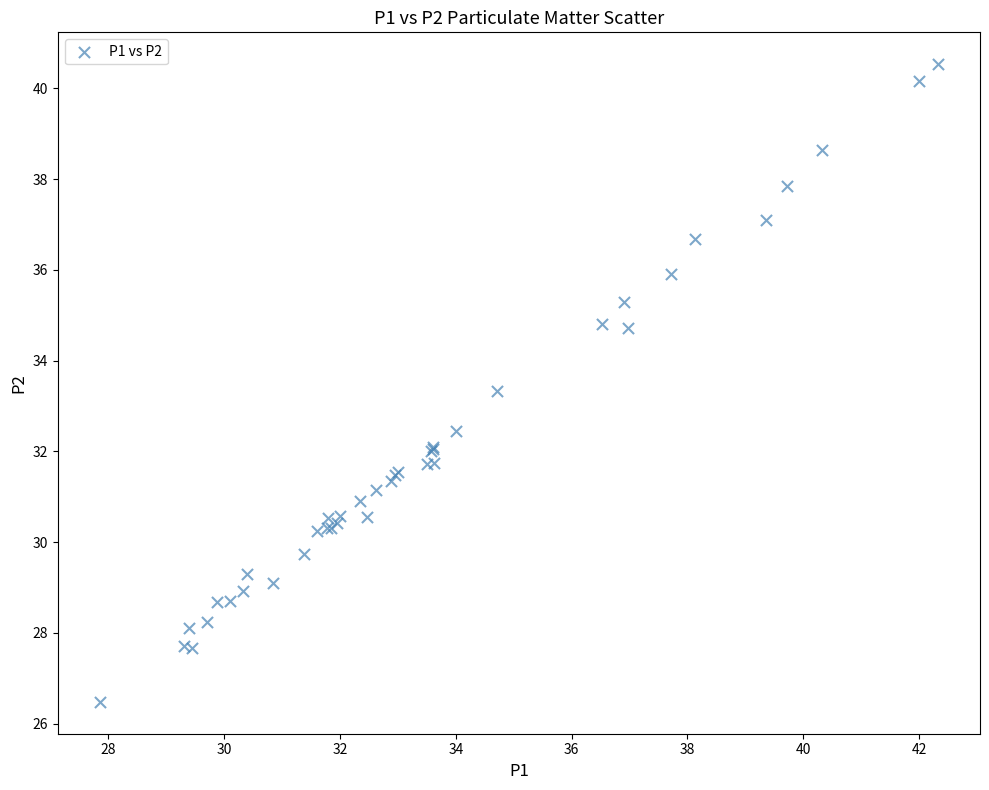

What Y value in the scatter plot is closest to 33?

33.3